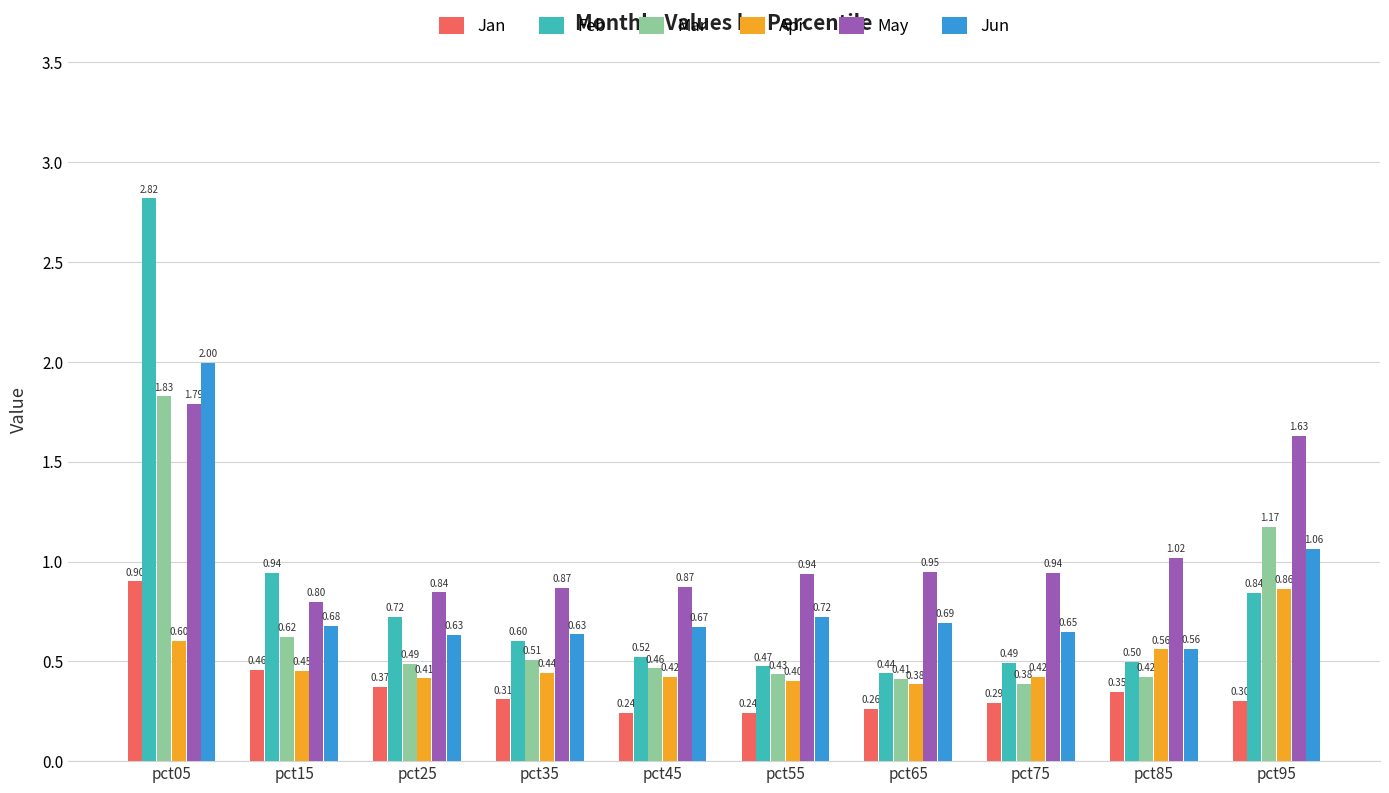

Between pct15 and pct85, which series saw the biggest shift?

Feb